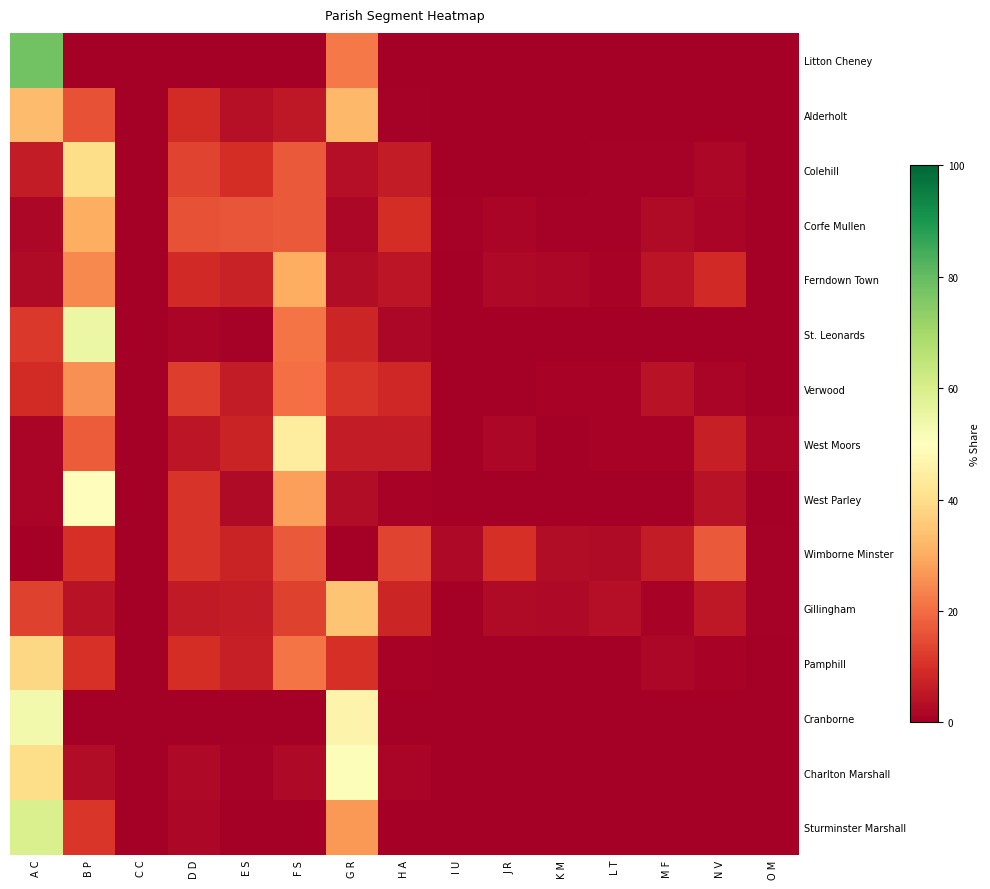

Reading right to left, extract all data points from this chart.

Litton Cheney: O M=0.0	N V=0.0	M F=0.0	L T=0.0	K M=0.0	J R=0.0	I U=0.0	H A=0.0	G R=22.2	F S=0.0	E S=0.0	D D=0.0	C C=0.0	B P=0.0	A C=77.8
Alderholt: O M=0.0	N V=0.0	M F=0.0	L T=0.0	K M=0.0	J R=0.0	I U=0.0	H A=0.7	G R=32.3	F S=5.4	E S=3.8	D D=9.0	C C=0.0	B P=15.9	A C=32.8
Colehill: O M=0.2	N V=1.6	M F=0.6	L T=0.7	K M=0.3	J R=0.3	I U=0.0	H A=6.2	G R=3.4	F S=16.9	E S=9.6	D D=13.3	C C=0.0	B P=39.8	A C=6.0
Corfe Mullen: O M=0.4	N V=1.5	M F=2.5	L T=0.8	K M=0.6	J R=1.2	I U=0.6	H A=9.6	G R=1.7	F S=16.9	E S=16.0	D D=15.8	C C=0.0	B P=30.3	A C=1.9
Ferndown Town: O M=0.4	N V=8.7	M F=4.4	L T=1.1	K M=1.9	J R=2.0	I U=0.0	H A=5.0	G R=2.8	F S=30.4	E S=7.4	D D=9.0	C C=0.0	B P=24.5	A C=2.5
St. Leonards: O M=0.0	N V=0.0	M F=0.0	L T=0.0	K M=0.0	J R=0.0	I U=0.0	H A=1.9	G R=8.1	F S=21.3	E S=0.7	D D=1.6	C C=0.0	B P=54.8	A C=11.6
Verwood: O M=0.1	N V=1.4	M F=4.2	L T=1.0	K M=1.0	J R=0.0	I U=0.0	H A=8.3	G R=10.8	F S=20.5	E S=6.0	D D=12.2	C C=0.0	B P=25.5	A C=9.0
West Moors: O M=1.3	N V=6.8	M F=1.1	L T=0.9	K M=0.2	J R=1.8	I U=0.0	H A=6.2	G R=6.2	F S=44.1	E S=7.8	D D=5.1	C C=0.0	B P=17.3	A C=1.3
West Parley: O M=0.0	N V=4.0	M F=0.0	L T=0.1	K M=0.0	J R=0.0	I U=0.0	H A=1.1	G R=2.8	F S=27.9	E S=2.5	D D=10.9	C C=0.0	B P=49.2	A C=1.5
Wimborne Minster: O M=0.7	N V=17.0	M F=5.9	L T=2.6	K M=3.1	J R=9.9	I U=2.0	H A=13.4	G R=0.0	F S=16.9	E S=7.4	D D=10.9	C C=0.1	B P=10.1	A C=0.0
Gillingham: O M=0.6	N V=5.2	M F=1.1	L T=3.5	K M=2.3	J R=2.7	I U=0.0	H A=8.1	G R=34.4	F S=13.0	E S=6.2	D D=5.7	C C=0.0	B P=4.1	A C=13.2
Pamphill: O M=0.0	N V=1.0	M F=1.6	L T=0.0	K M=0.0	J R=0.0	I U=0.0	H A=1.0	G R=9.8	F S=21.2	E S=6.9	D D=9.5	C C=0.0	B P=10.5	A C=38.6
Cranborne: O M=0.0	N V=0.0	M F=0.0	L T=0.0	K M=0.0	J R=0.0	I U=0.0	H A=0.3	G R=46.3	F S=0.0	E S=0.0	D D=0.0	C C=0.0	B P=0.3	A C=53.1
Charlton Marshall: O M=0.0	N V=0.0	M F=0.0	L T=0.0	K M=0.0	J R=0.0	I U=0.0	H A=1.3	G R=51.2	F S=2.3	E S=0.5	D D=2.2	C C=0.0	B P=3.1	A C=39.5
Sturminster Marshall: O M=0.0	N V=0.0	M F=0.1	L T=0.0	K M=0.0	J R=0.0	I U=0.0	H A=0.4	G R=26.9	F S=0.0	E S=0.1	D D=1.7	C C=0.0	B P=11.2	A C=59.6